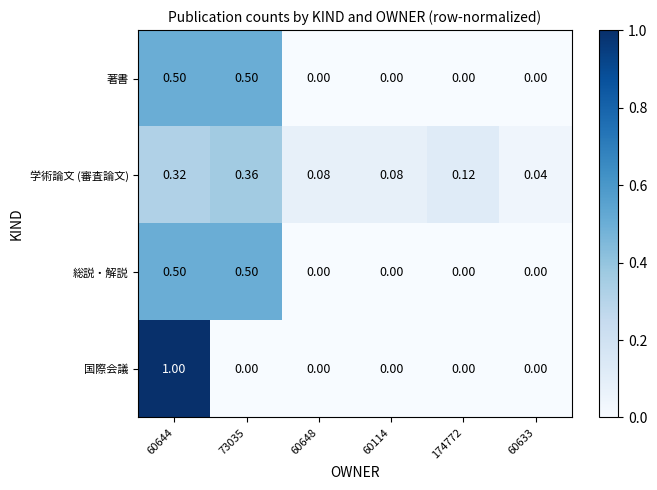

Which series has the widest spread of values?

国際会議